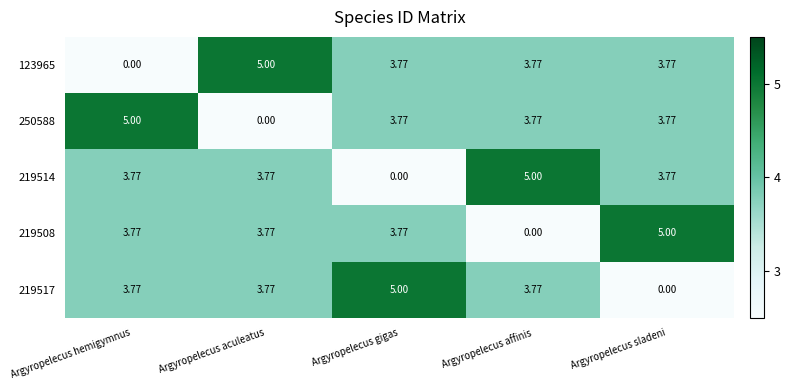

Is the value of 219508 at Argyropelecus gigas greater than the value of 123965 at Argyropelecus hemigymnus?

Yes